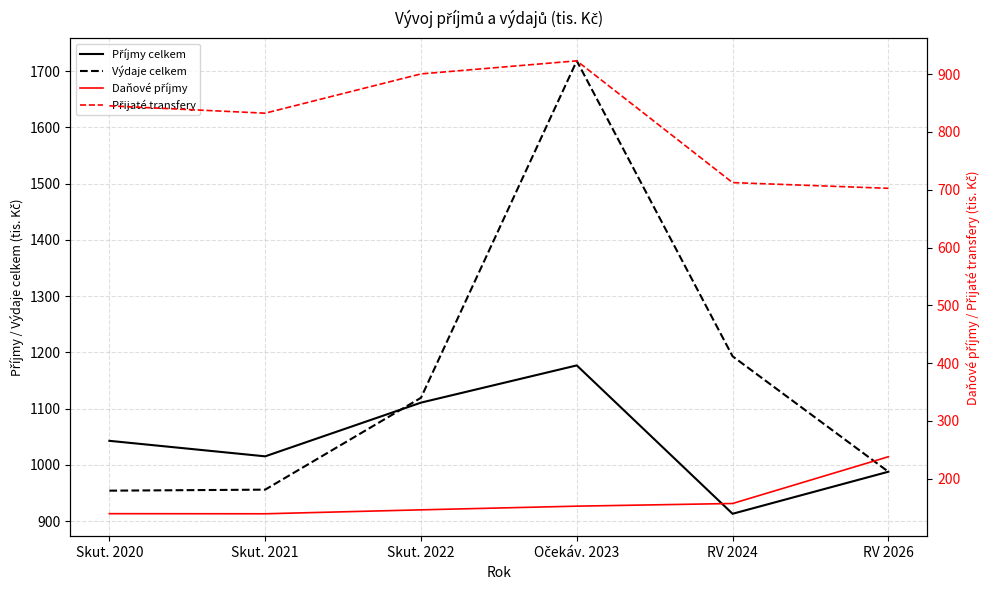

Is the value of Daňové příjmy at Očekáv. 2023 greater than the value of Přijaté transfery at Očekáv. 2023?

No